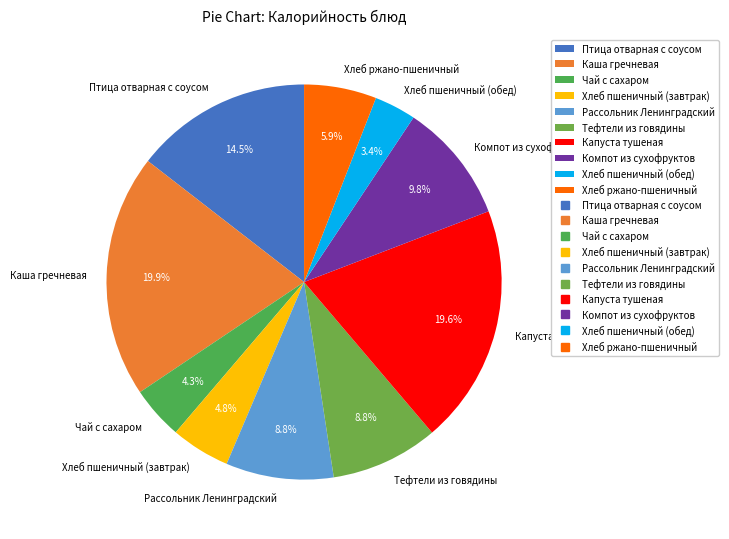

Which category has the smallest portion of the pie?

Хлеб пшеничный (обед)